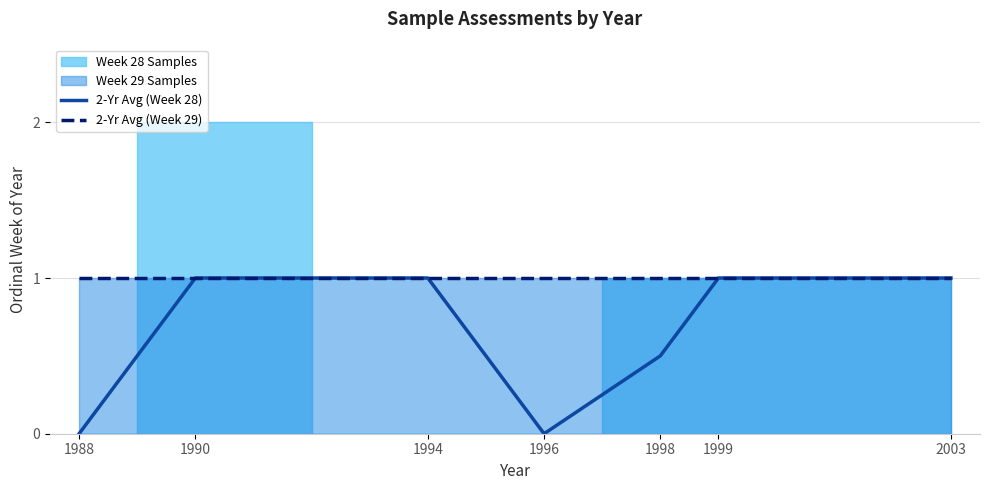

True or false: 2-Yr Avg (Week 29) has more than 2 interior local peaks.

False